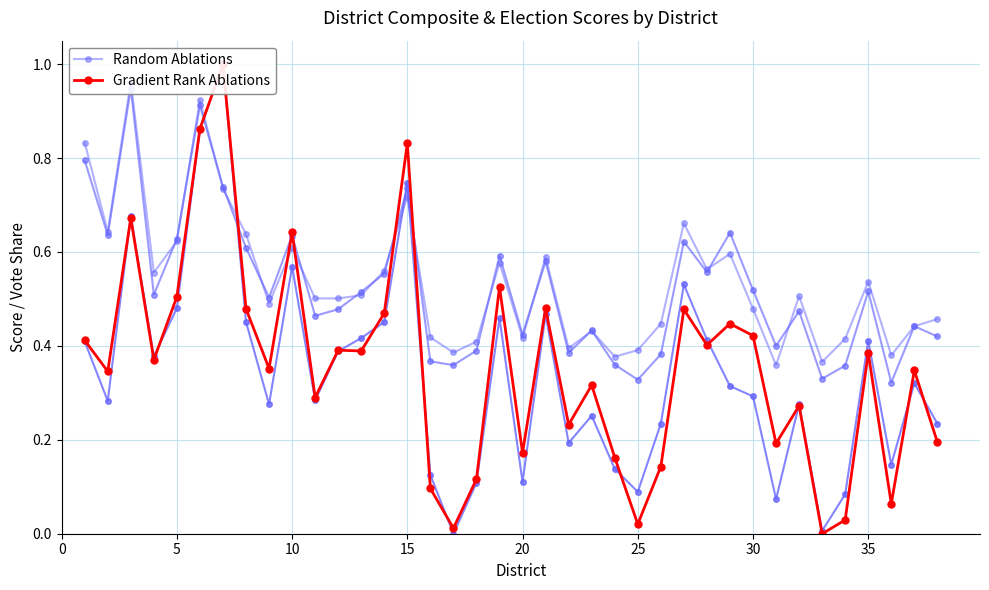

How many interior local valleys does the Random Ablations series have?

11